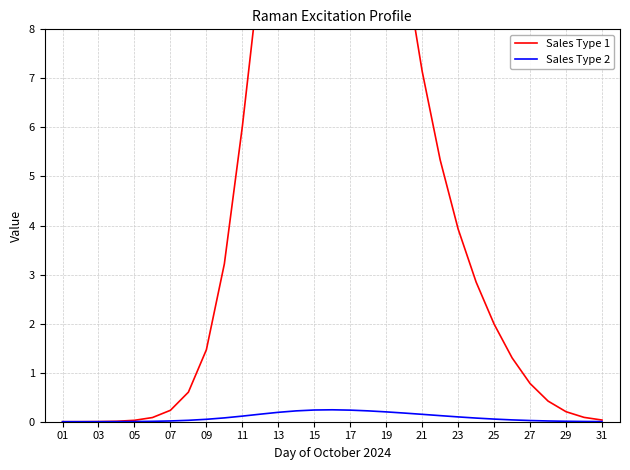

What are all the series names shown in the legend?

Sales Type 1, Sales Type 2